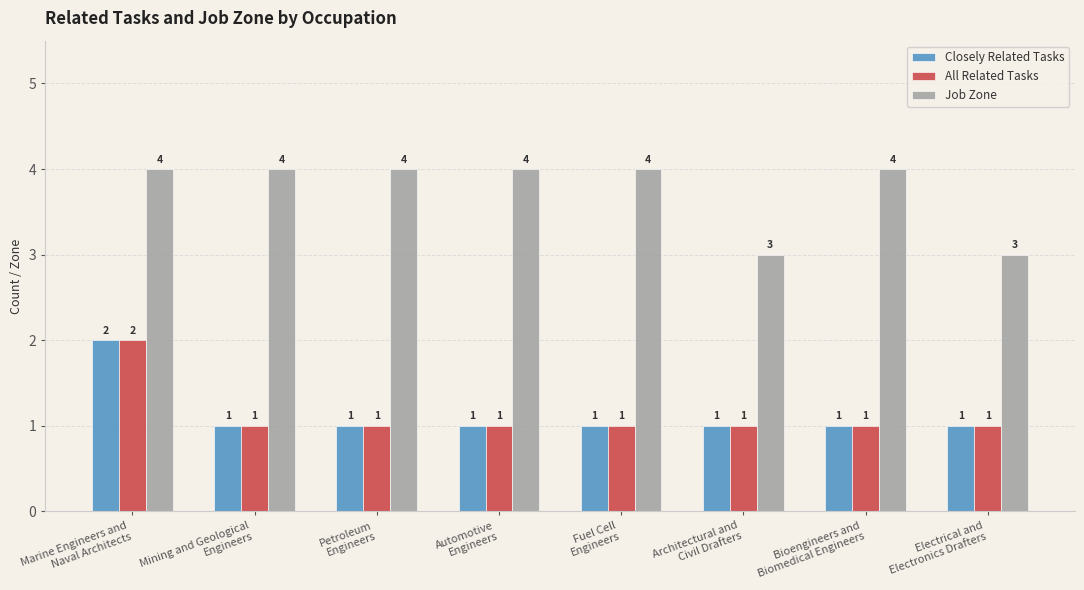

At how many categories does at least one series exceed 2?

8